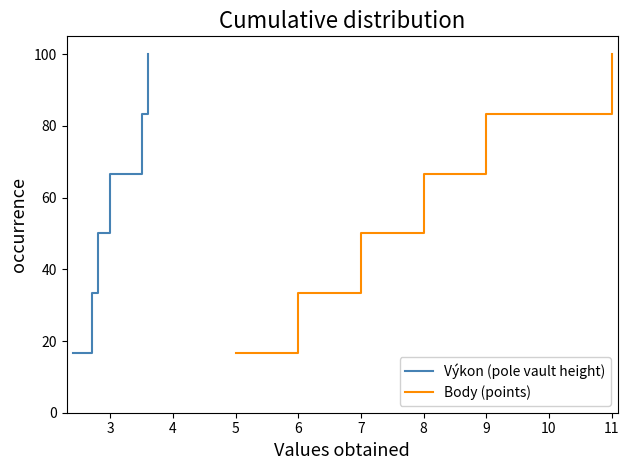

Which series has the largest total across all categories?

Výkon (pole vault height)